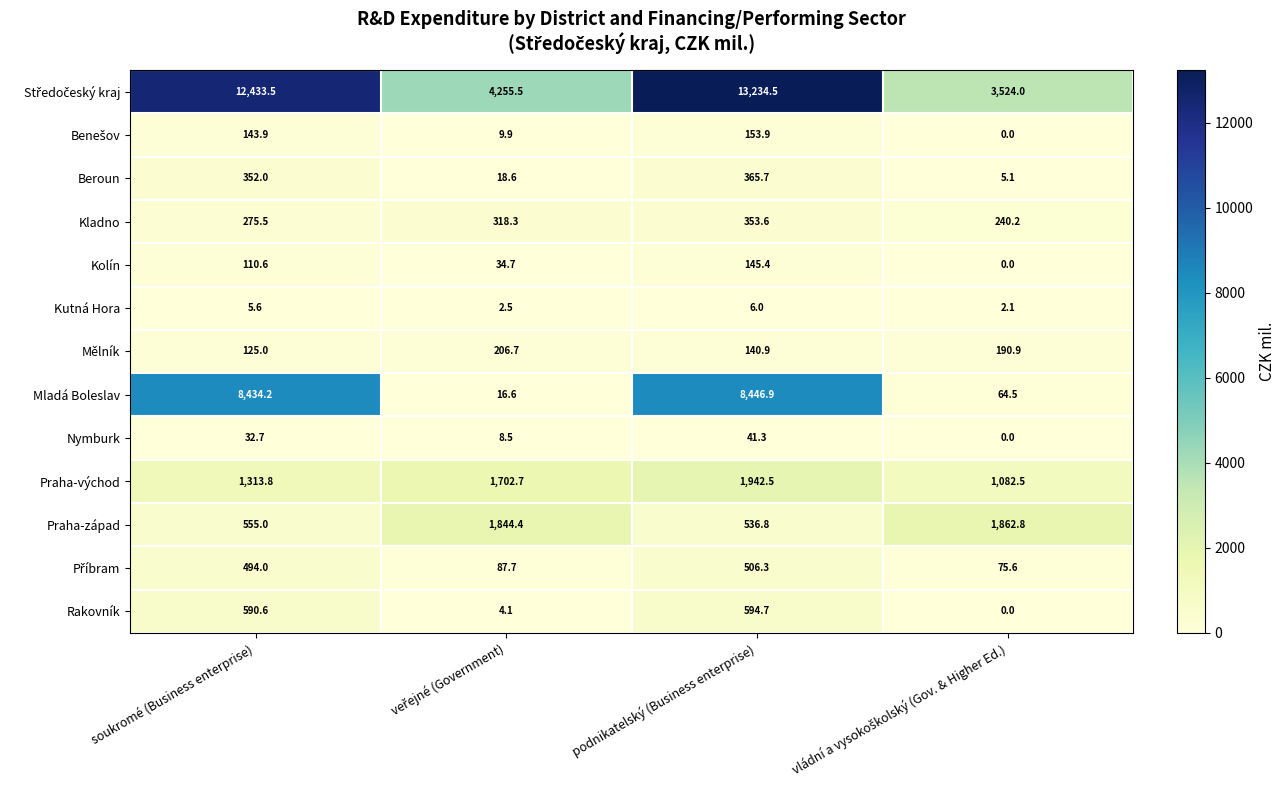

What is the sum of all Kladno values?

1187.6